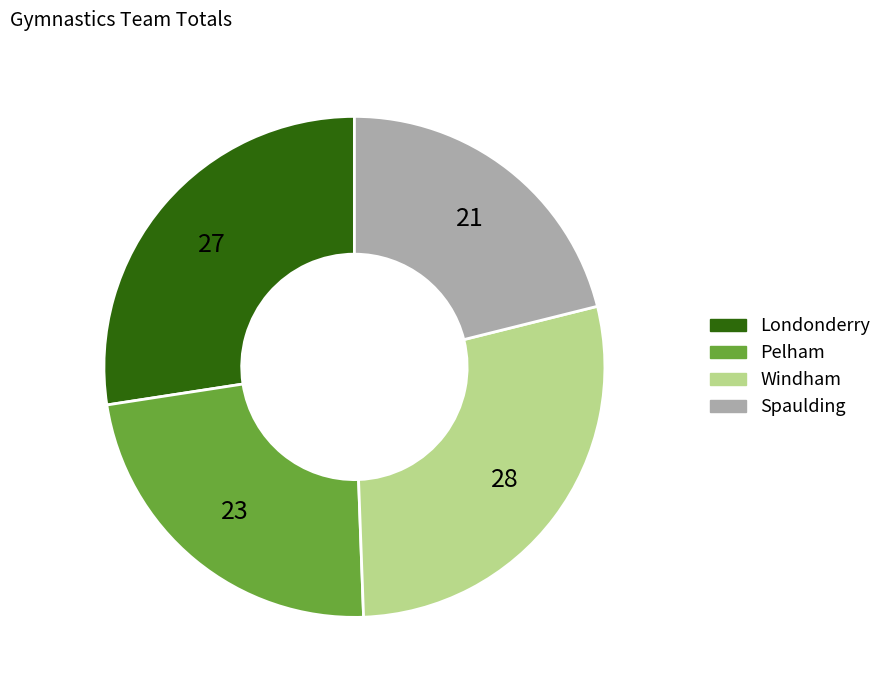

True or false: Windham accounts for 28% of the total.

True